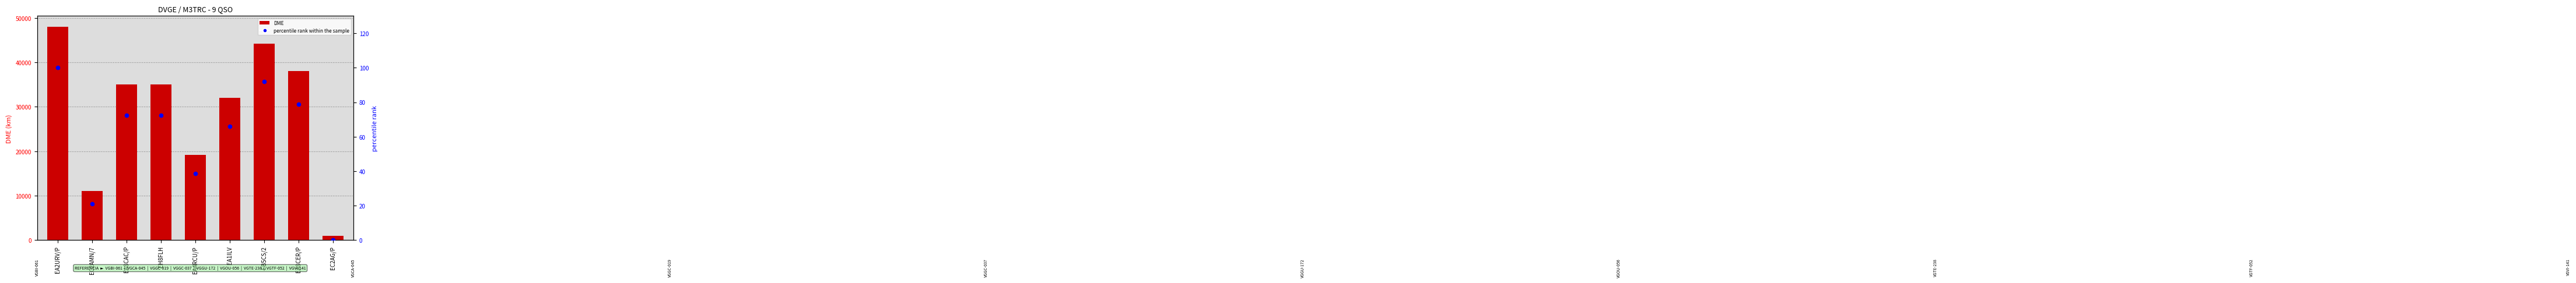

Which series has the largest Y range (max minus min)?

DME